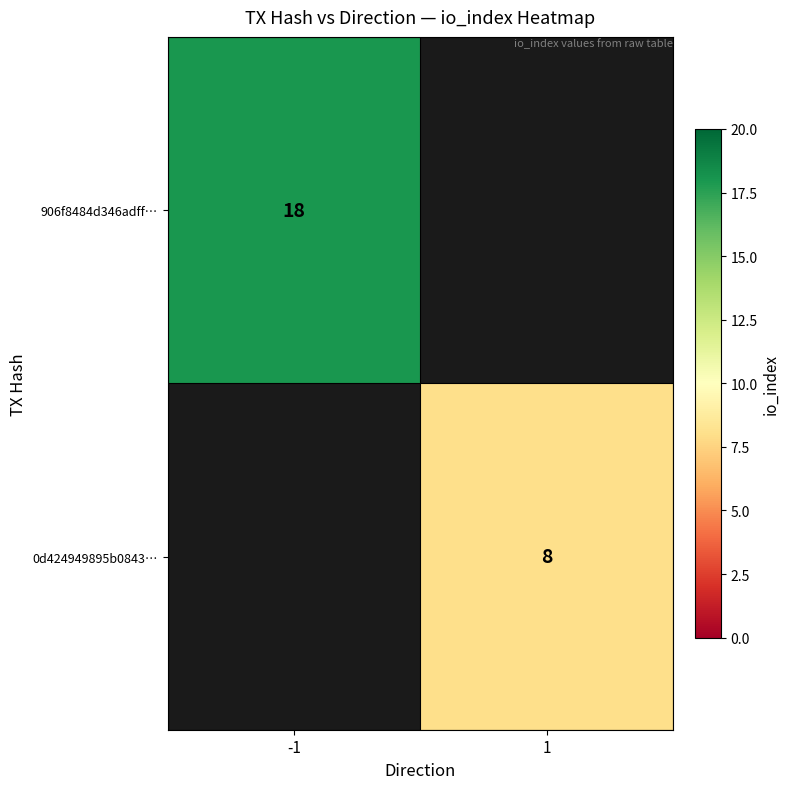

The value of 906f8484d346adff… at -1 is 18. True or false?

True